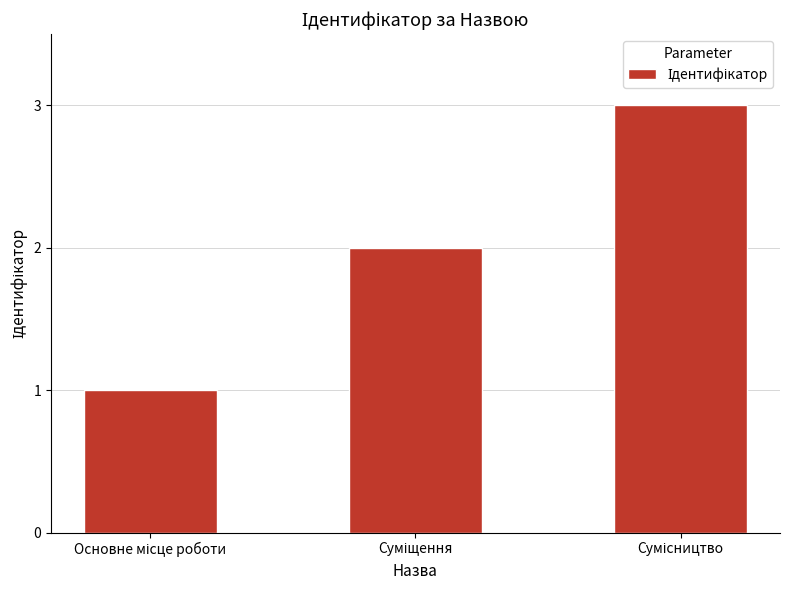

How many values are below 2?

1